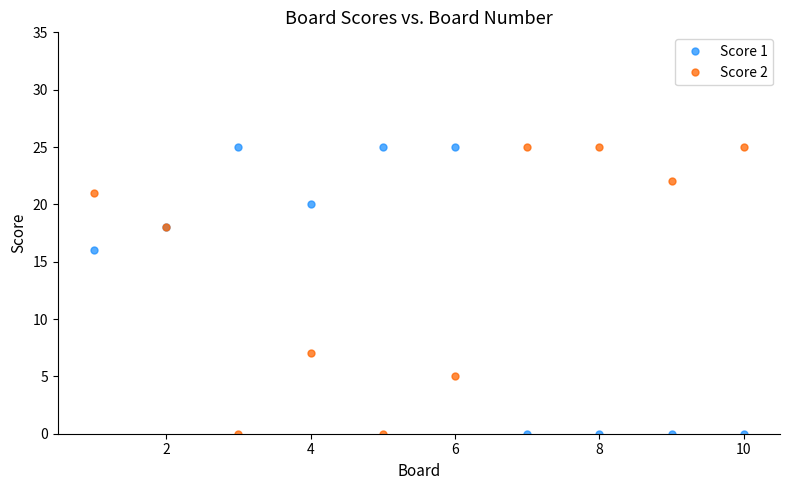

List the series in order of their overall mean, lowest first.

Score 1, Score 2